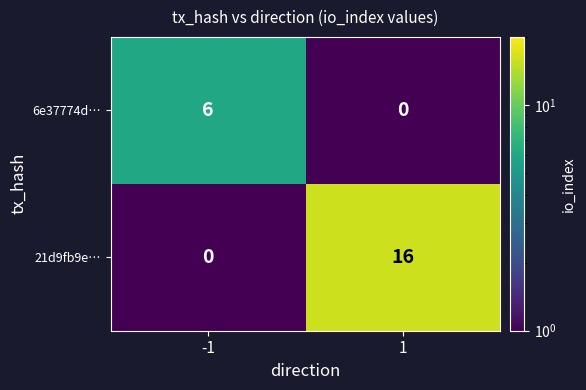

Reading left to right, extract all data points from this chart.

6e37774d…: -1=6	1=0
21d9fb9e…: -1=0	1=16